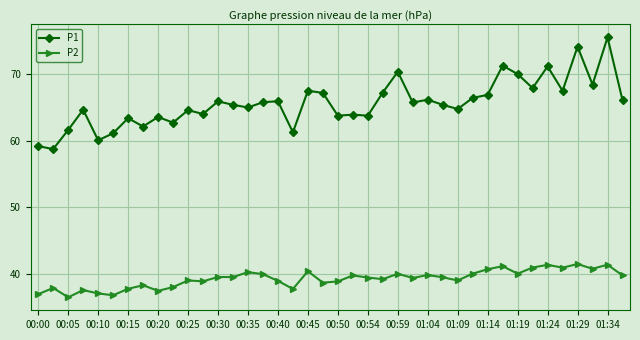

True or false: P2 and P1 cross at least once.

False